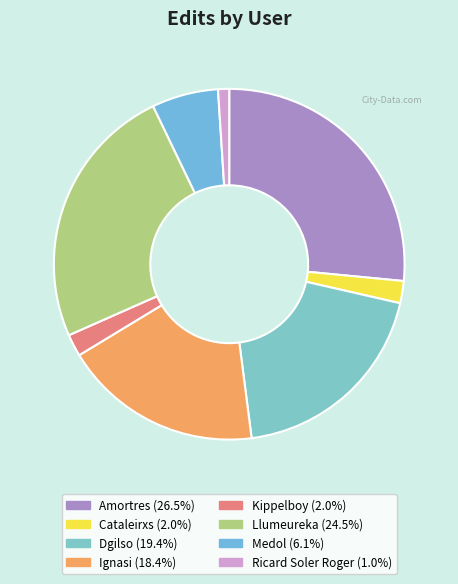

To the nearest percent, what is the average slice percentage?

12%